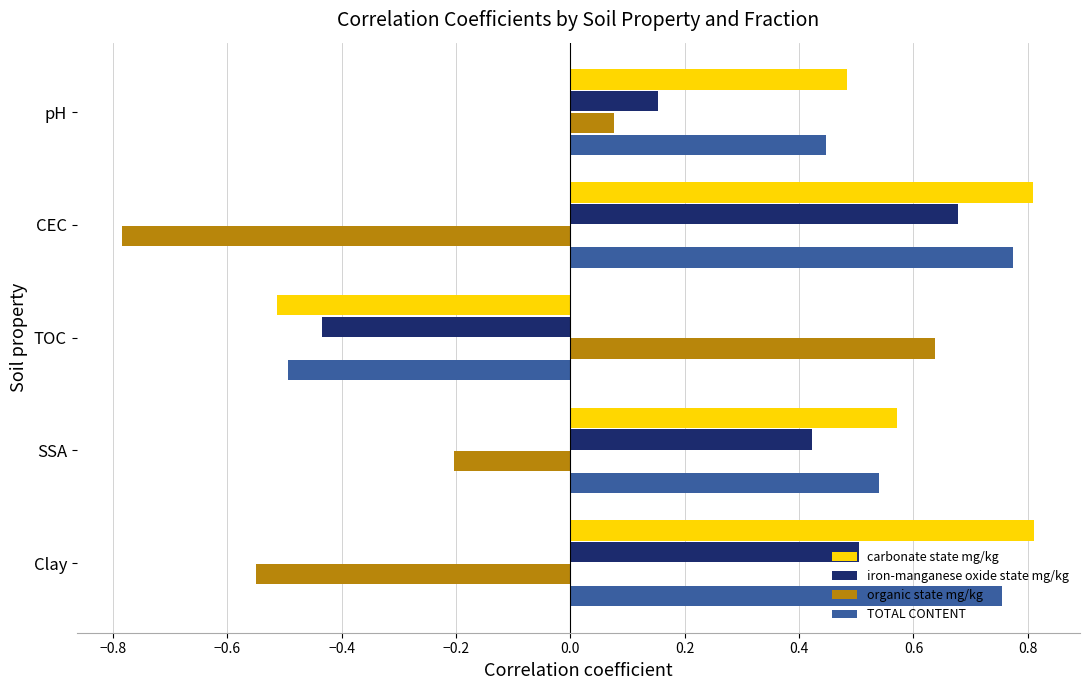

At which label is organic state mg/kg closest to 0?

pH